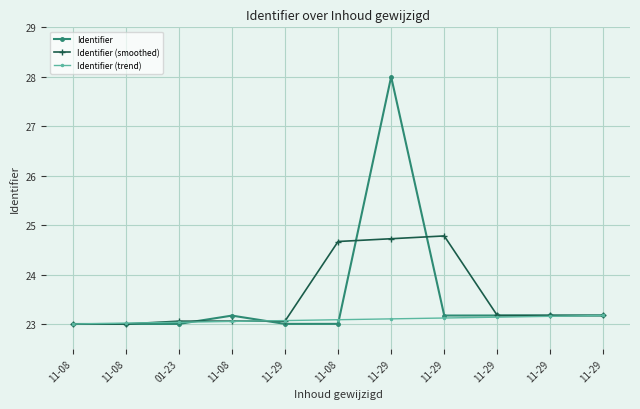

Is this an area chart (filled region under the line)?

No